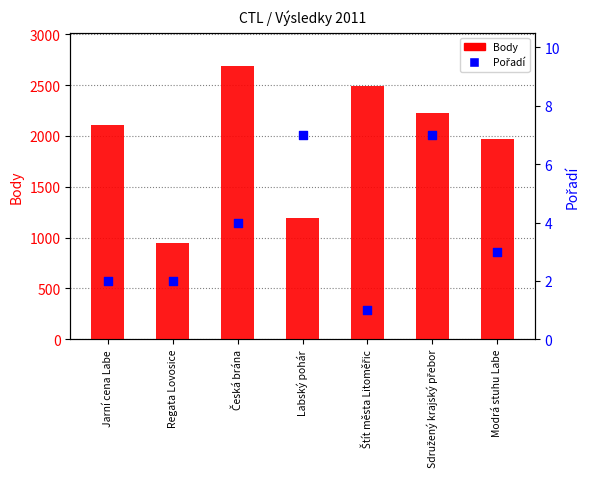

At how many categories does at least one series exceed 2337?

2